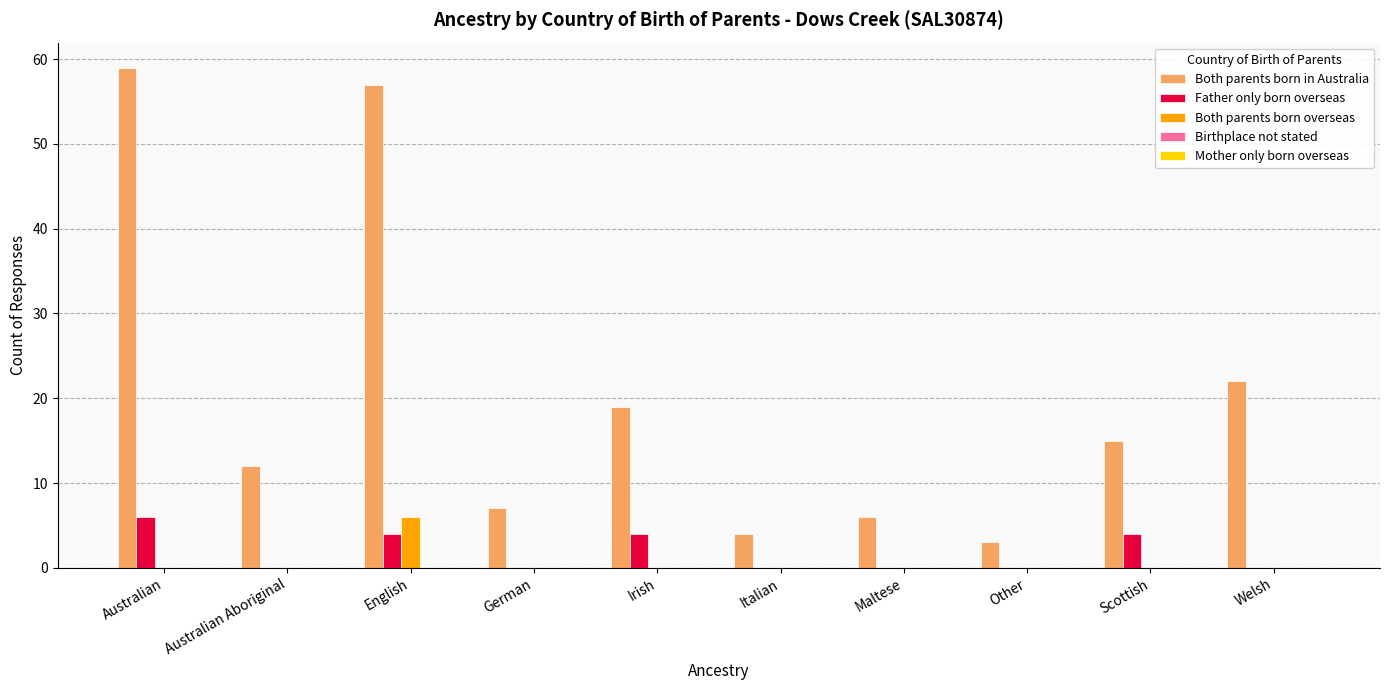

Which series changed the most between German and Other?

Both parents born in Australia